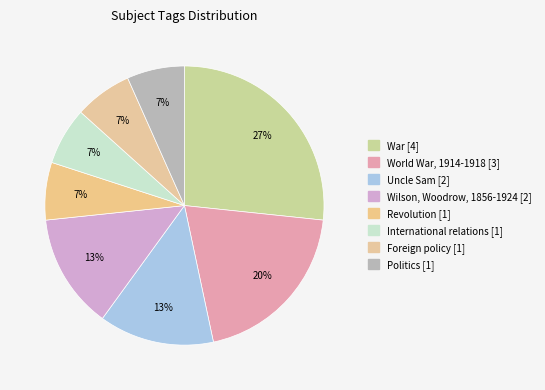

Combined, do Uncle Sam and World War, 1914-1918 account for over 50%?

No